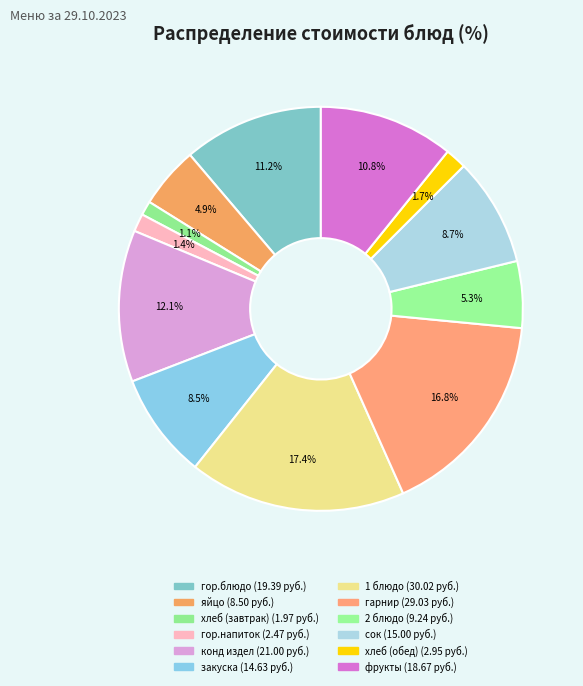

How many segments does this pie chart have?

12